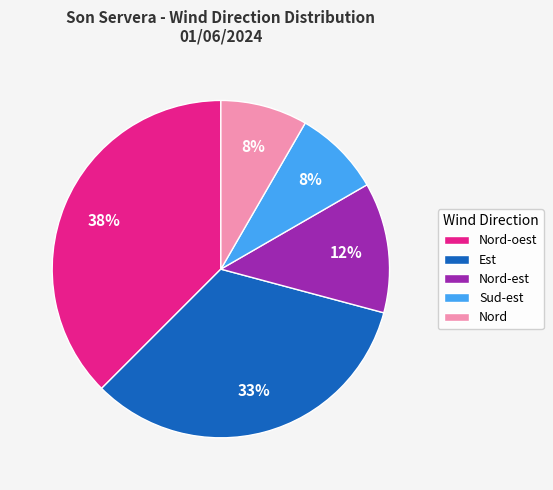

To the nearest percent, what percentage of the pie is Sud-est?

8%